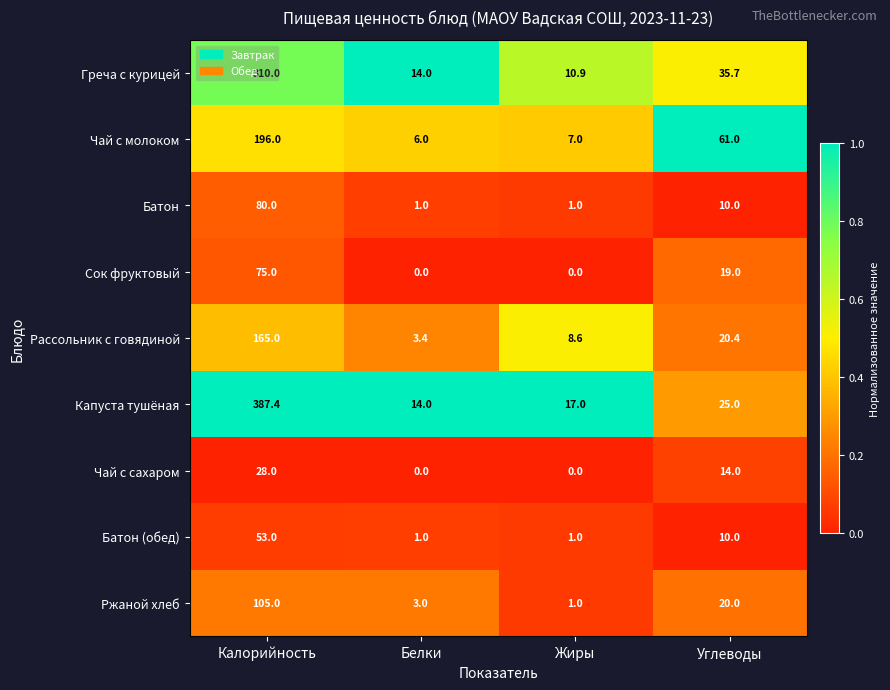

What is the highest value of the Батон series?

80.0